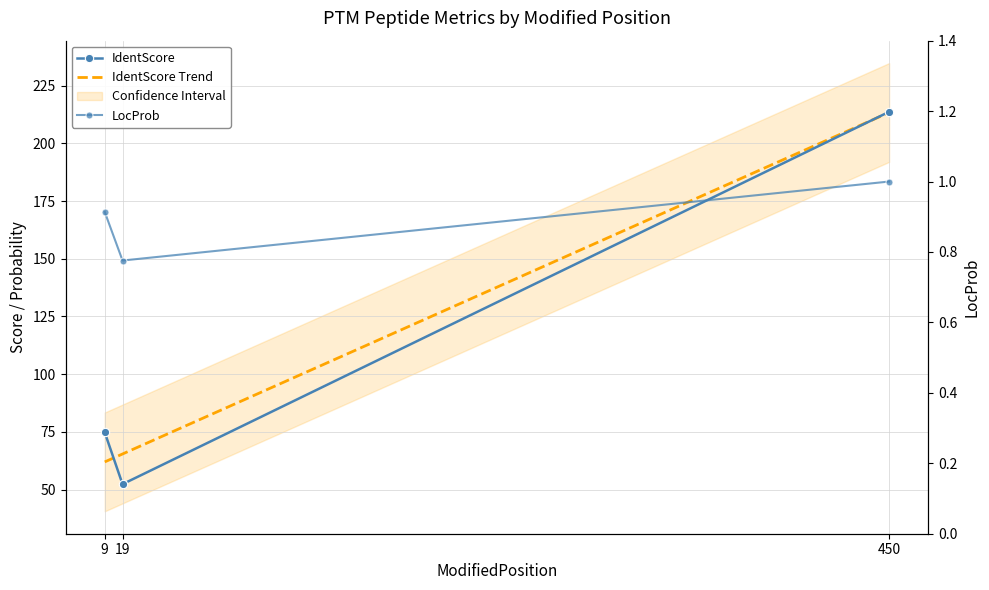

Where does the IdentScore series first go above 74?

9